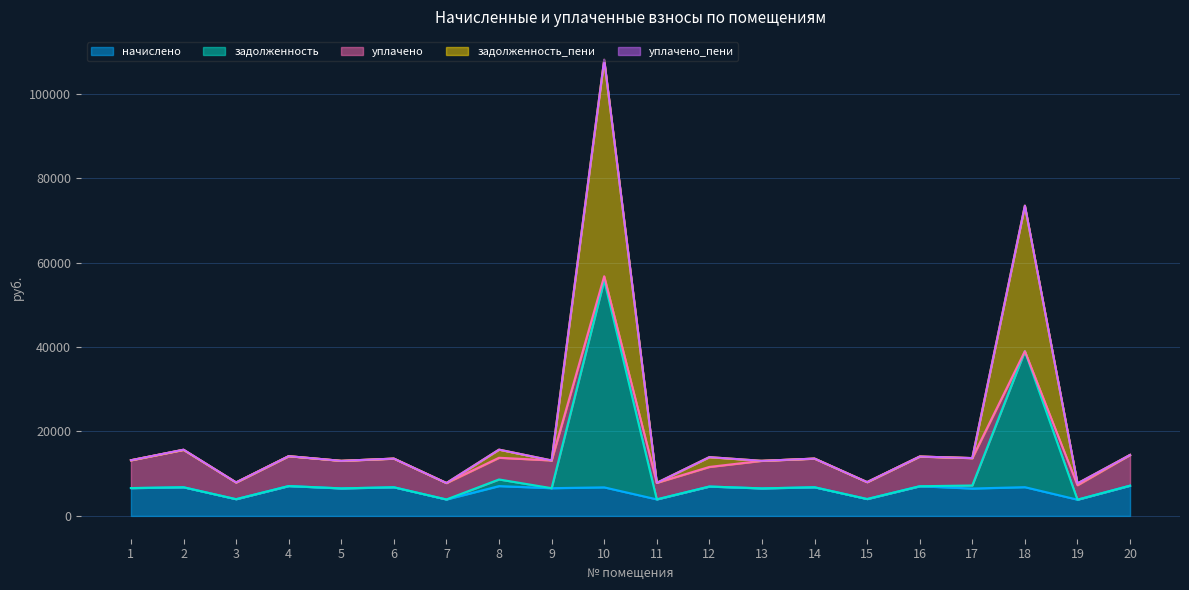

Which category has the lowest value across all series?

19